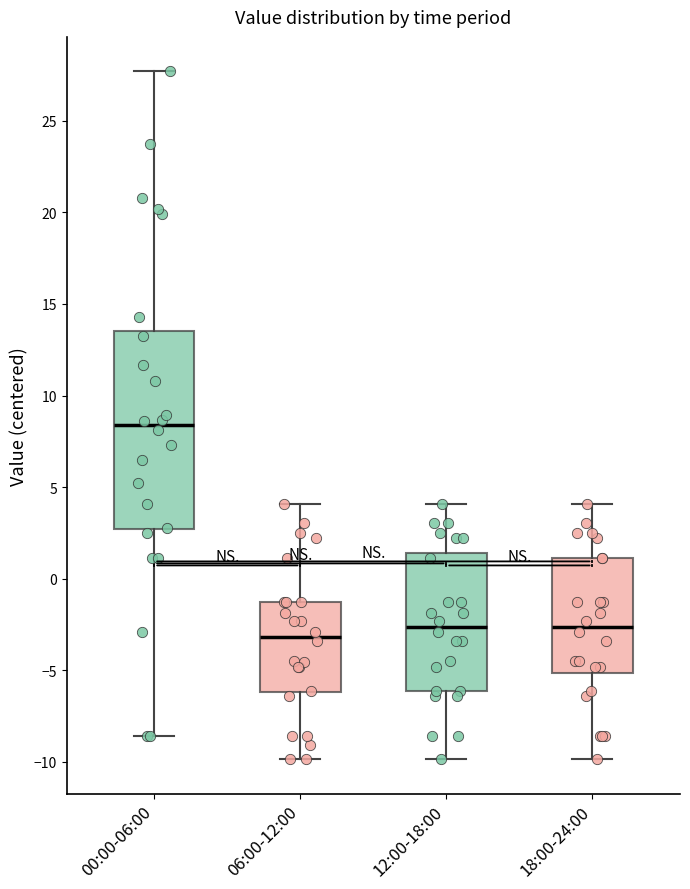

Where does the median line of the box for 06:00-12:00 sit on the y-axis? The values are not printed on the chart, so give them approximately, as read against the axis.

-3.0